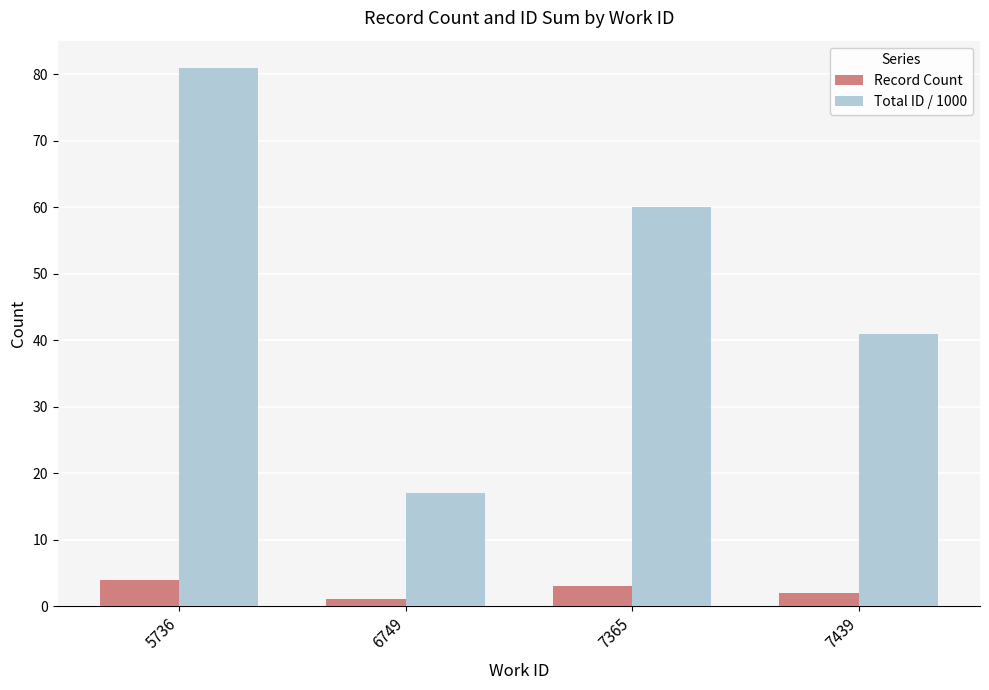

Reading right to left, transcribe all the data shown in this chart.

Record Count: 2	3	1	4
Total ID / 1000: 41	60	17	81